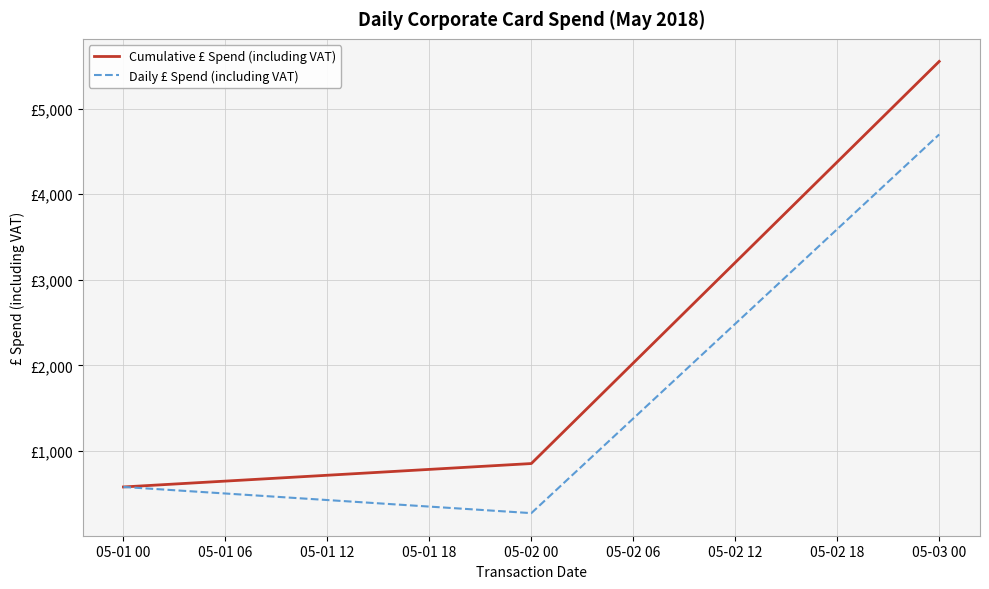

What are all the series names shown in the legend?

Cumulative £ Spend (including VAT), Daily £ Spend (including VAT)